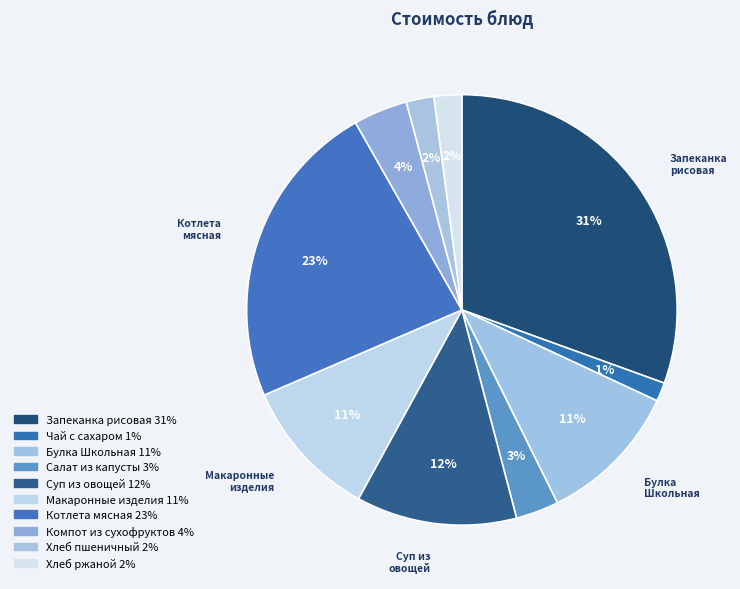

What is the smallest slice in the pie chart?

Чай с сахаром